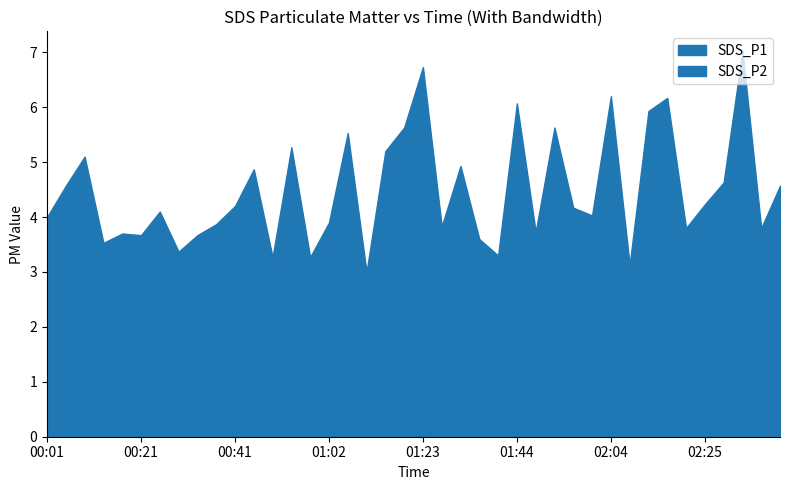

Reading left to right, list all the values displayed in this chart.

SDS_P1: 4.0	4.6	5.1	3.5	3.7	3.7	4.1	3.4	3.7	3.9	4.2	4.9	3.3	5.3	3.3	3.9	5.5	3.0	5.2	5.6	6.7	3.8	4.9	3.6	3.3	6.1	3.7	5.6	4.2	4.0	6.2	3.1	5.9	6.2	3.8	4.2	4.6	7.0	3.8	4.6
SDS_P2: 3.1	2.9	3.1	2.6	2.6	2.2	2.6	2.6	2.2	2.7	2.6	2.8	2.4	2.8	2.5	2.5	2.6	2.1	2.5	2.6	2.2	2.3	2.1	2.3	2.5	2.2	2.2	2.3	2.2	2.3	2.5	1.9	2.5	2.7	2.4	3.0	2.2	2.8	2.4	2.5